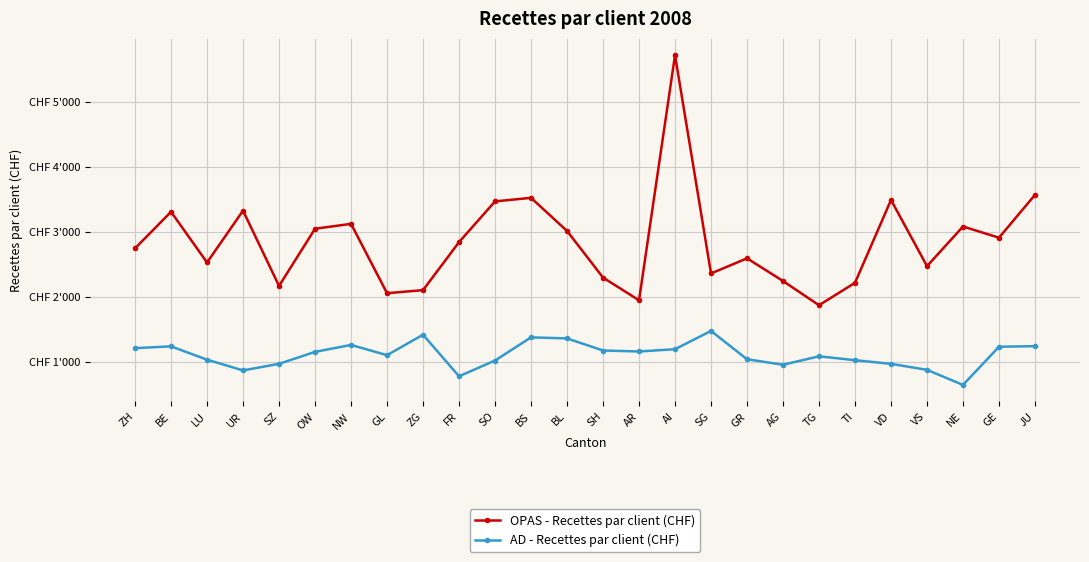

What is the difference between the AD - Recettes par client (CHF) values at TG and ZH?

125